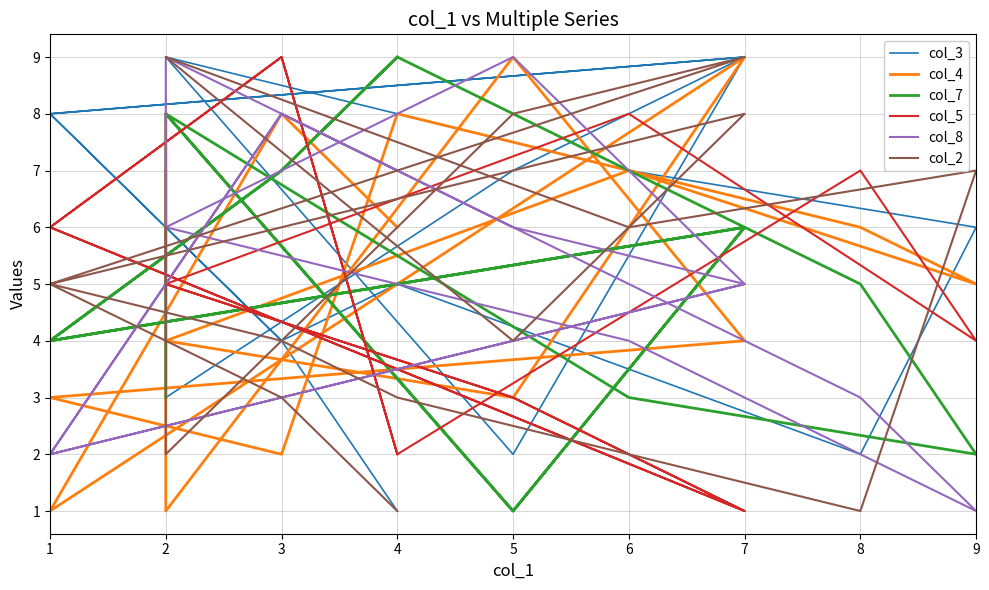

Which series ends up on top after the final intersection of col_5 and col_3?

col_5